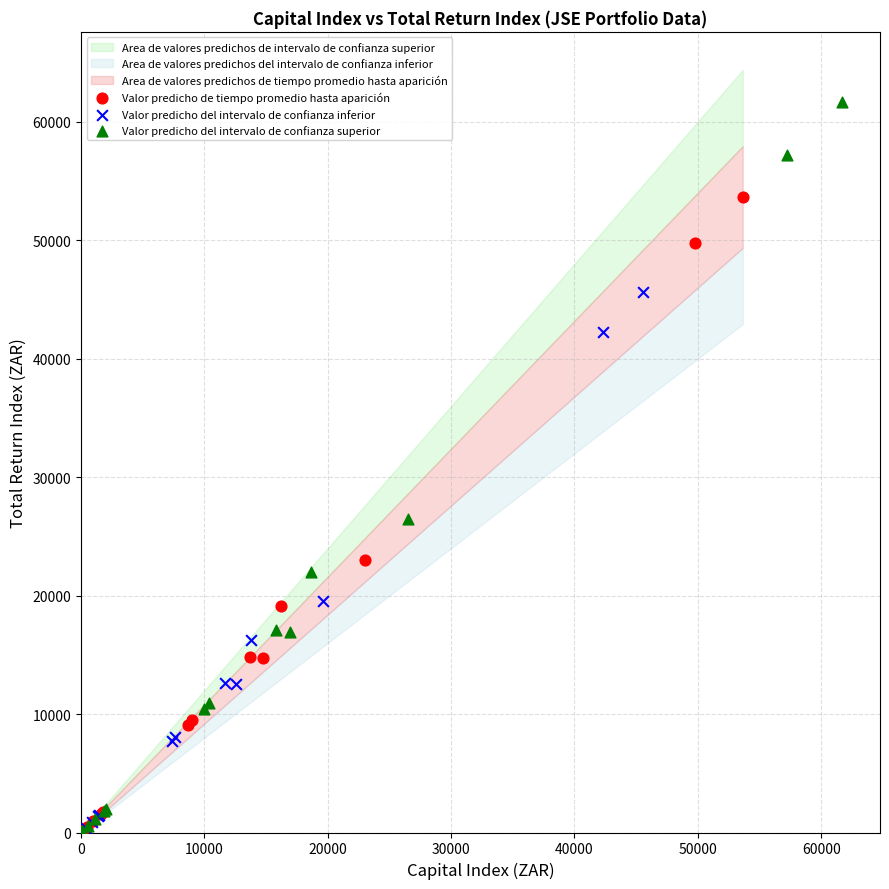

Which series contains the highest Y value?

Valor predicho del intervalo de confianza superior